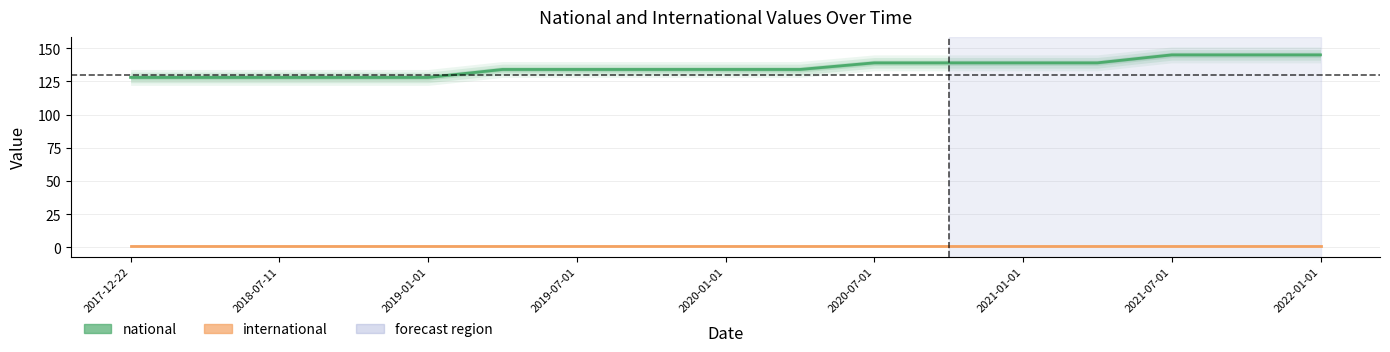

Count the number of data series in this chart.

2